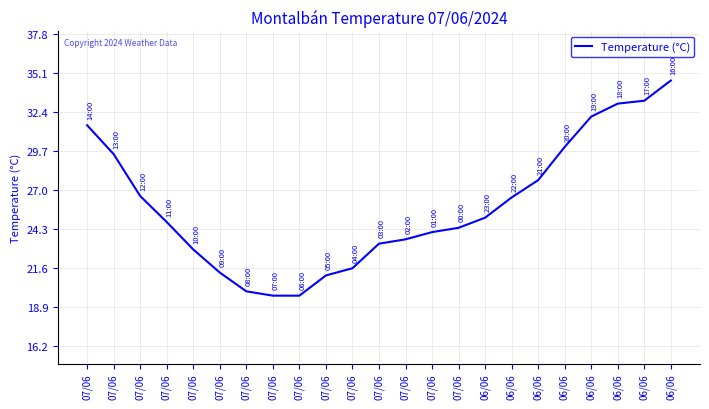

What is the label of the 9th point from the left?

07/06